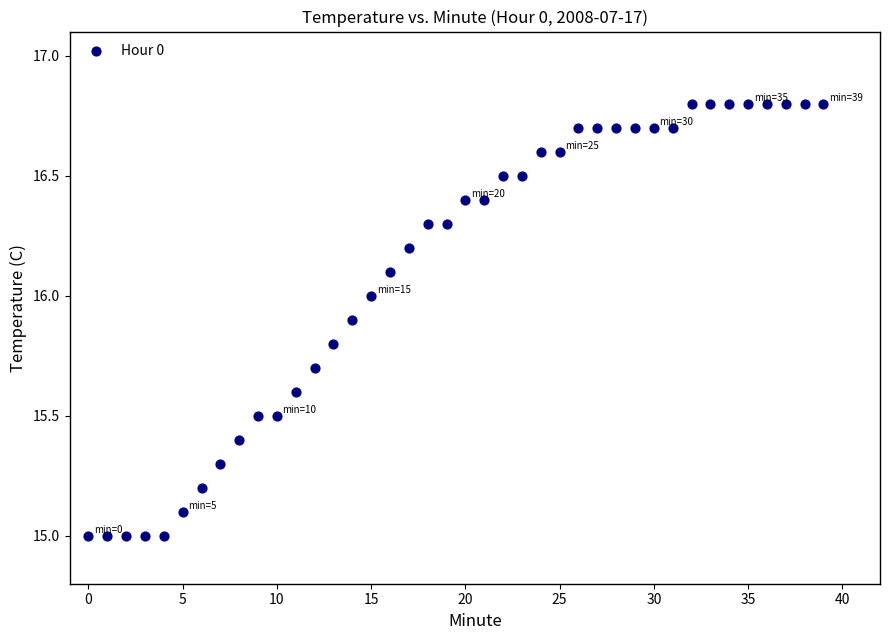

What is the range of Y values (max minus min)?

1.8